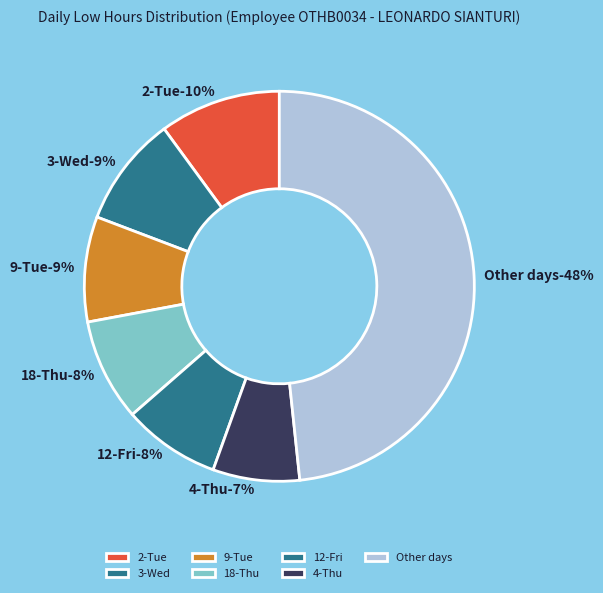

What percentage do 3-Wed and 15-Mon together represent?

15.0%